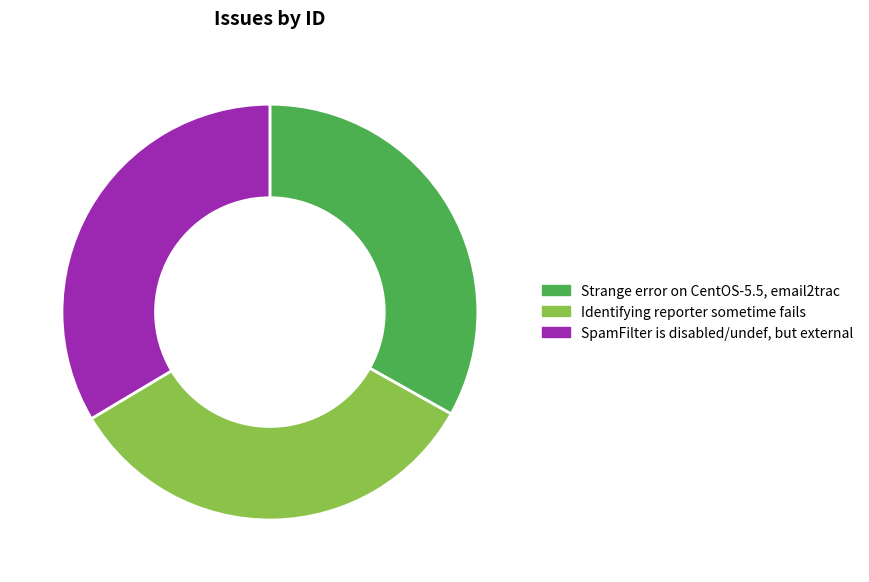

Approximately how many times larger is the value at Strange error on CentOS-5.5, email2trac compared to SpamFilter is disabled/undef, but external?

1.0